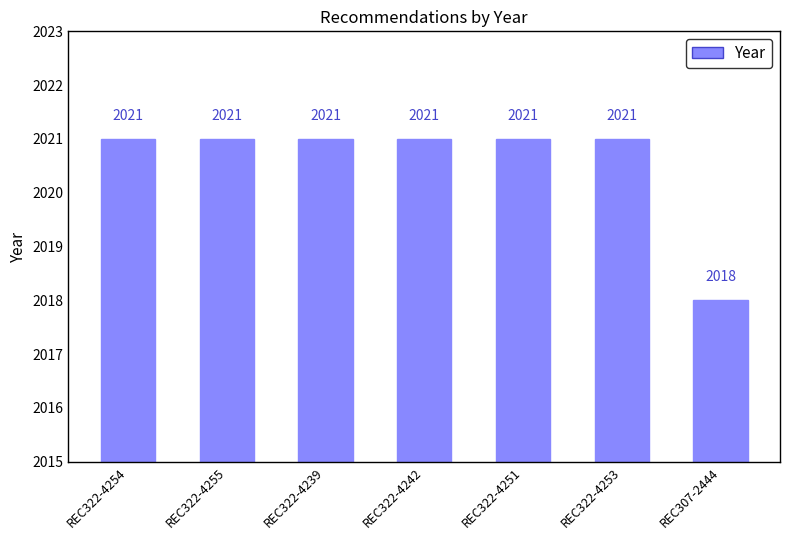

What is the average value?

2021